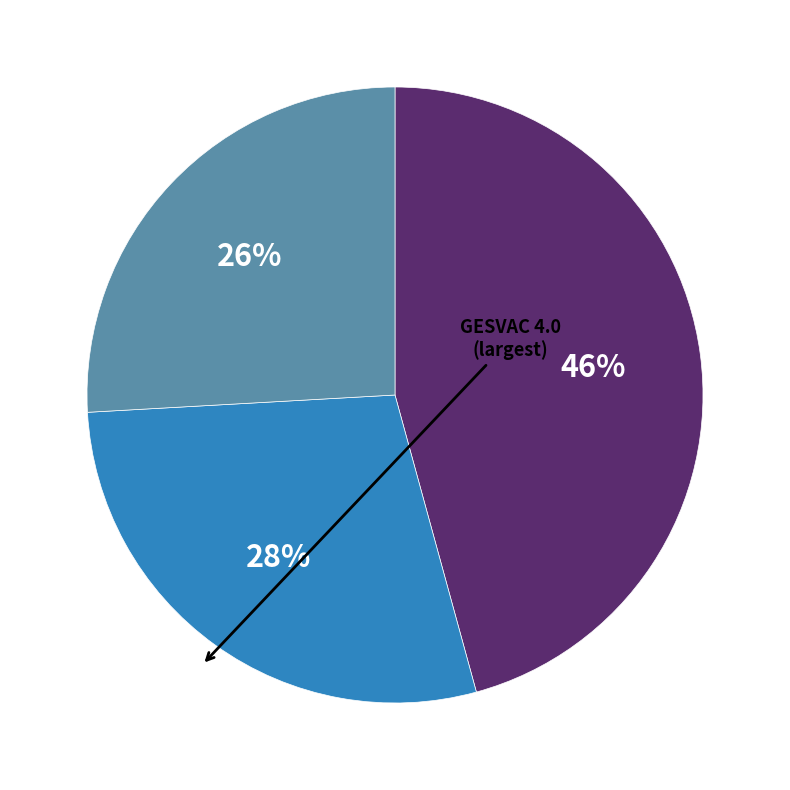

How many segments does this pie chart have?

3